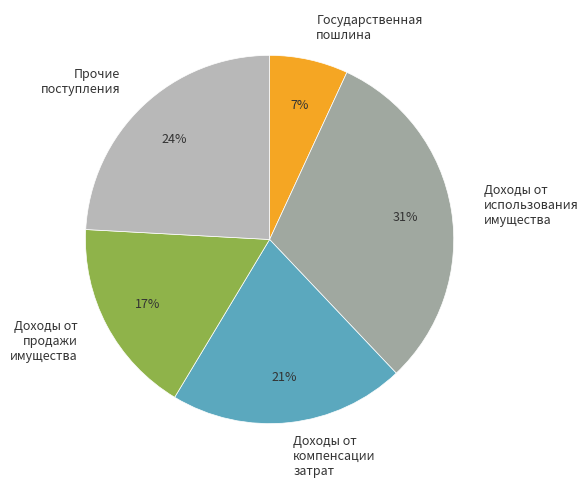

Count the number of slices in the pie.

5